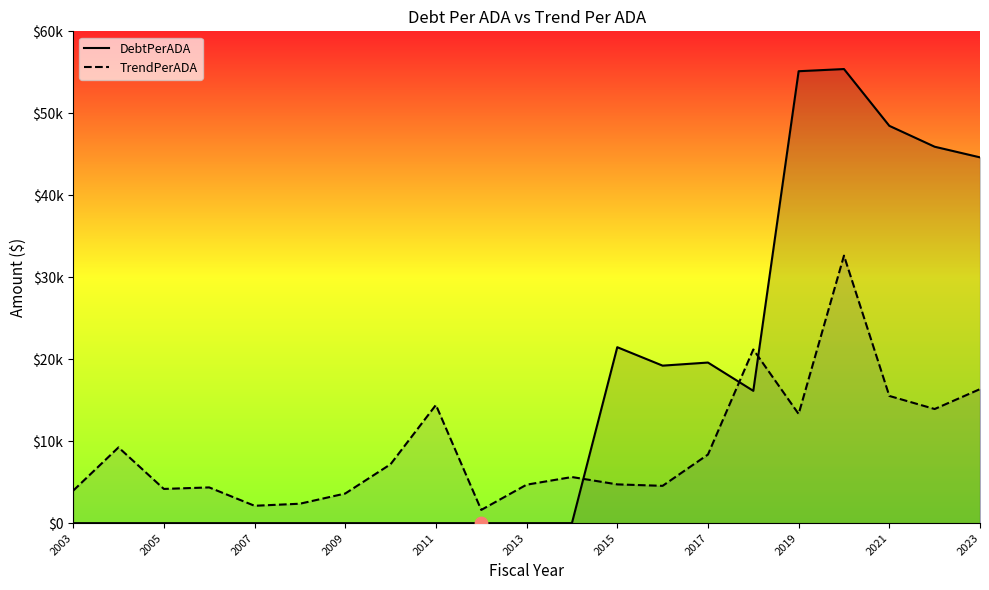

What are all the series names shown in the legend?

DebtPerADA, TrendPerADA